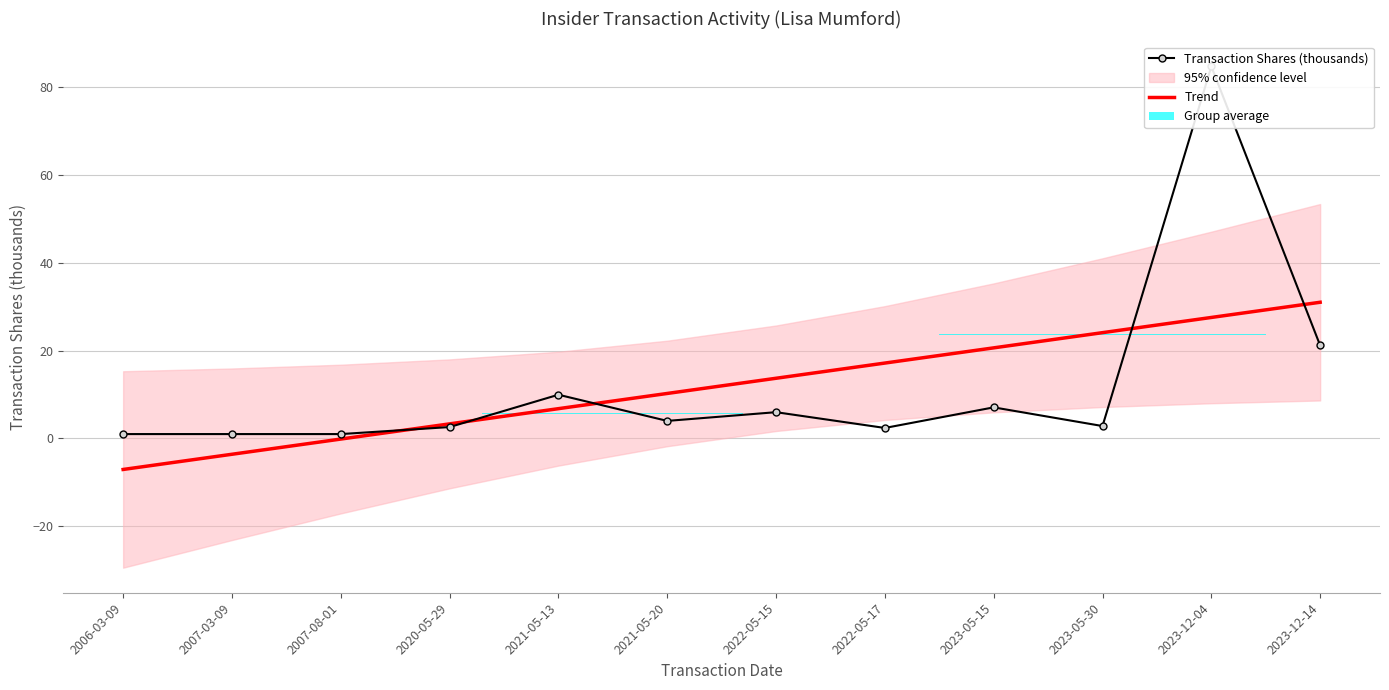

At which label does Transaction Shares (thousands) reach its minimum?

2006-03-09